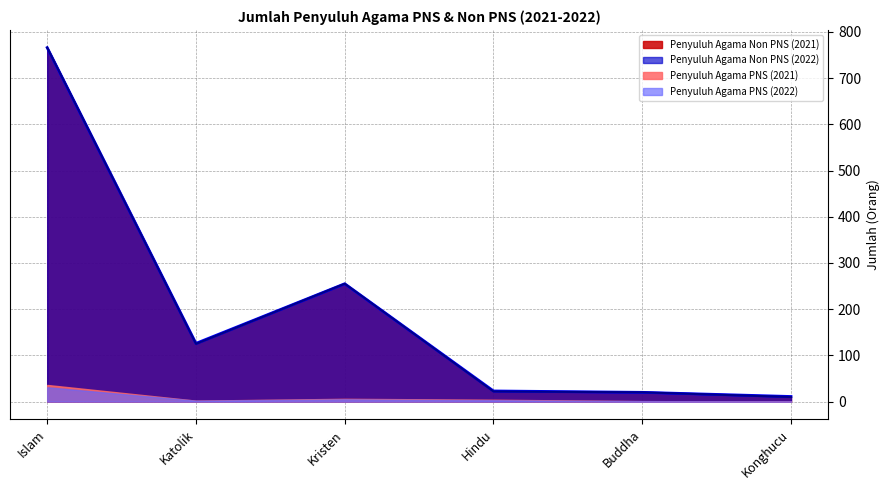

What are all the series names shown in the legend?

Penyuluh Agama Non PNS (2021), Penyuluh Agama Non PNS (2022), Penyuluh Agama PNS (2021), Penyuluh Agama PNS (2022)